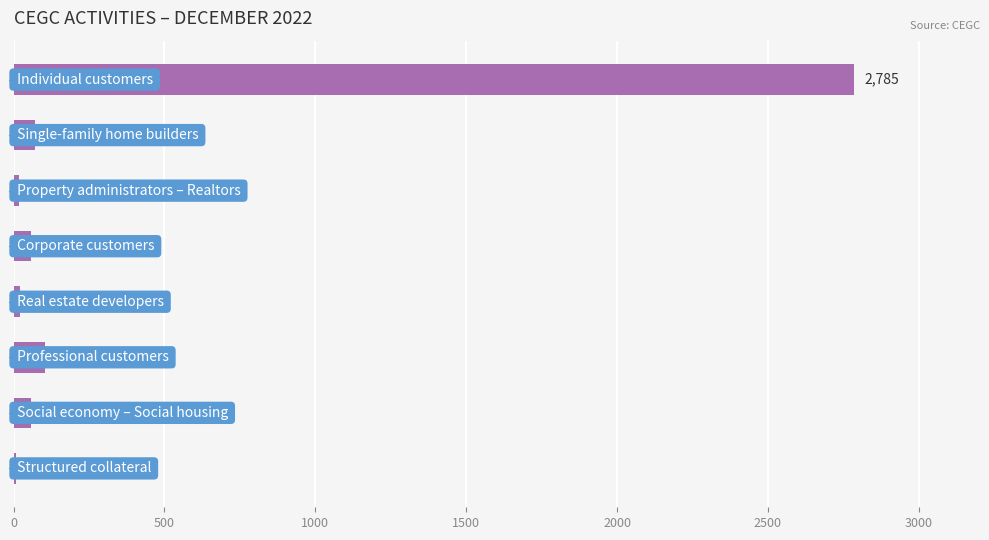

What is the sum of all values?

3129